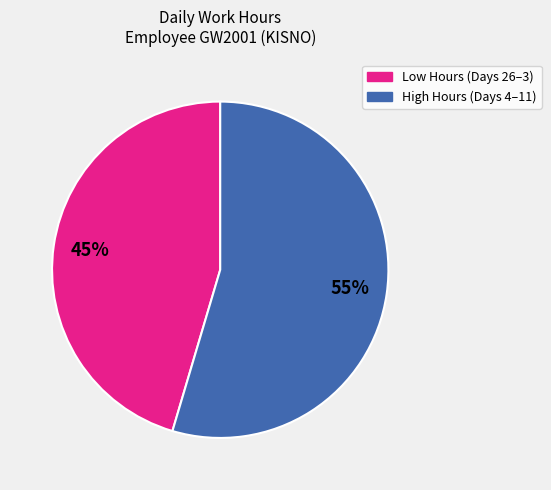

Does any single category account for the majority?

Yes